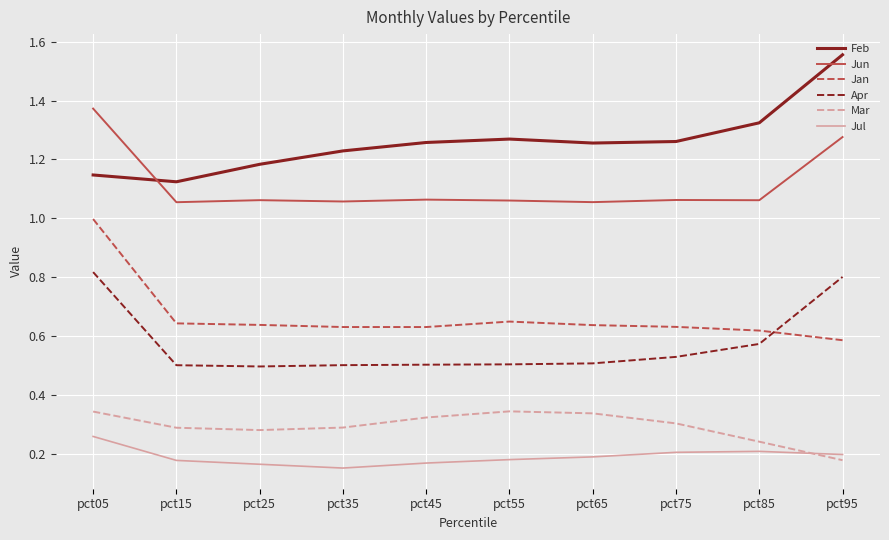

Which label corresponds to the smallest value in the chart?

pct35